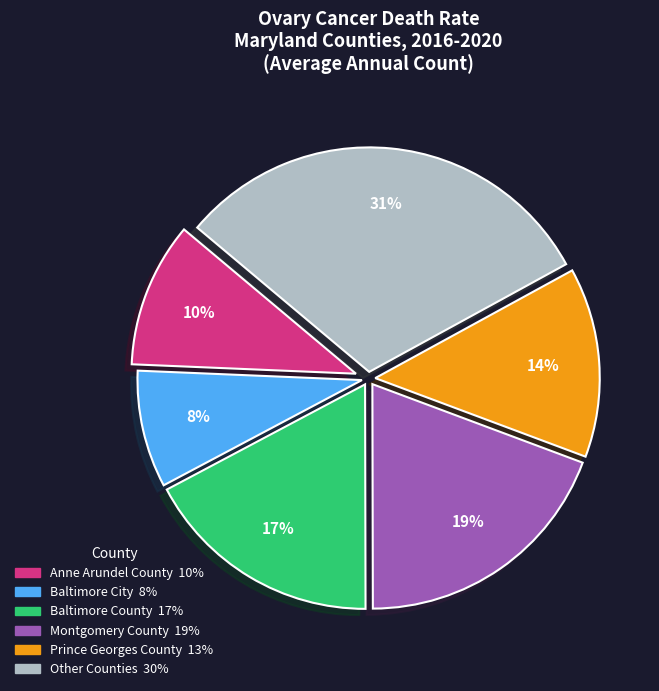

To the nearest percent, what is the average slice percentage?

17%